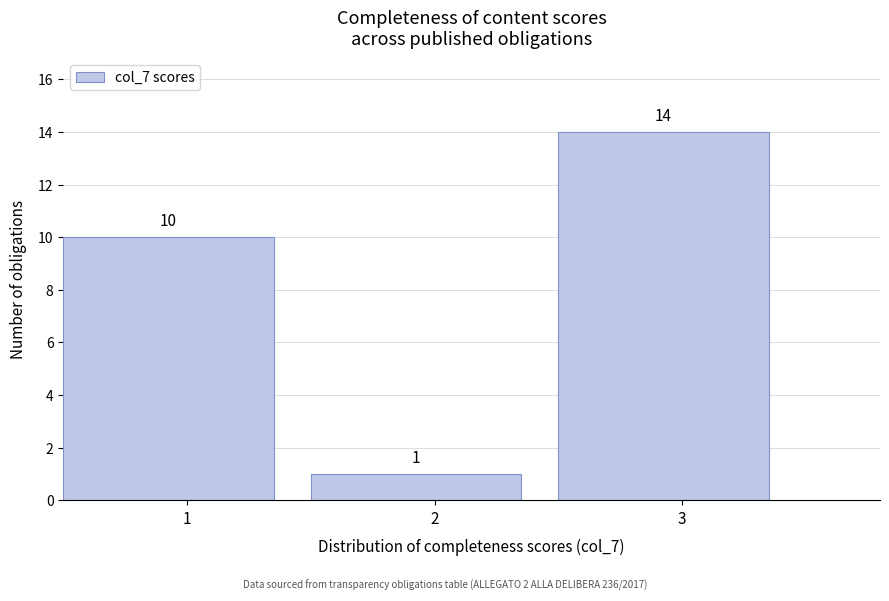

Over which range of the x-axis is the bar tallest?

2.5 to 3.5